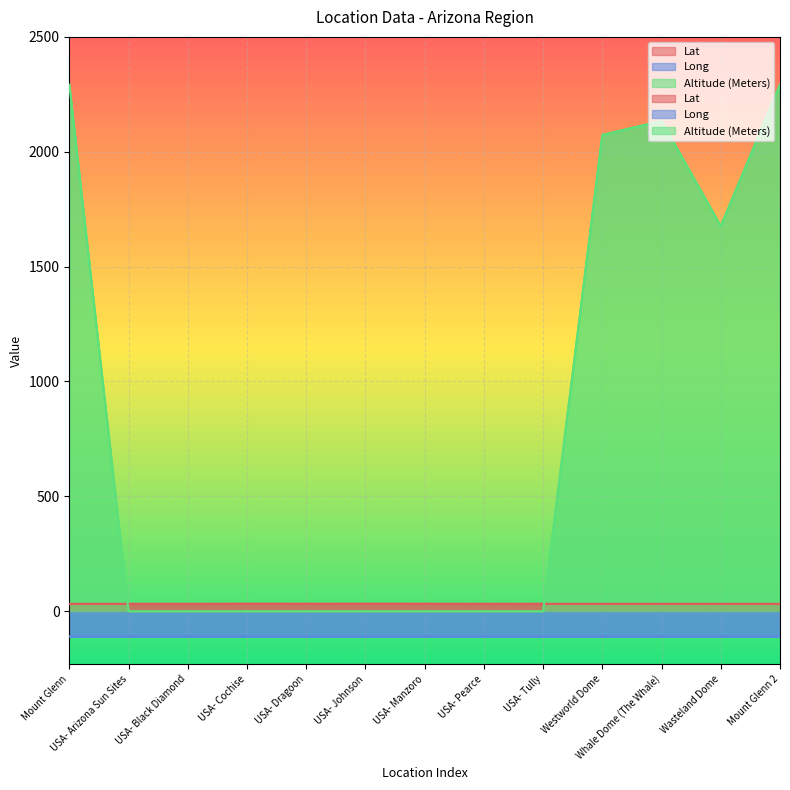

What is the sum of all Lat values?

415.7